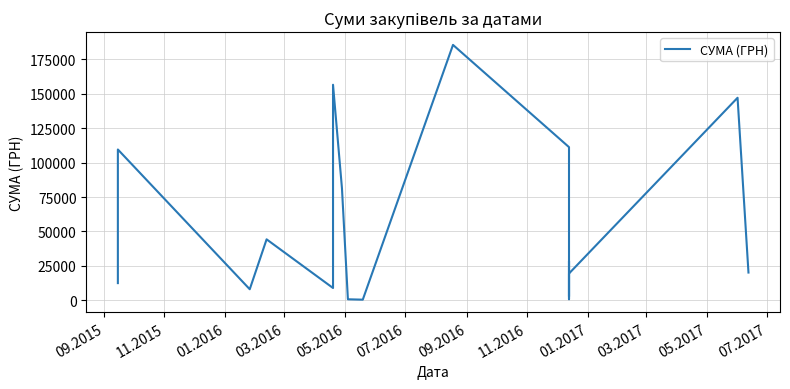

How many interior local peaks (higher than both neighbors) does the data have?

6